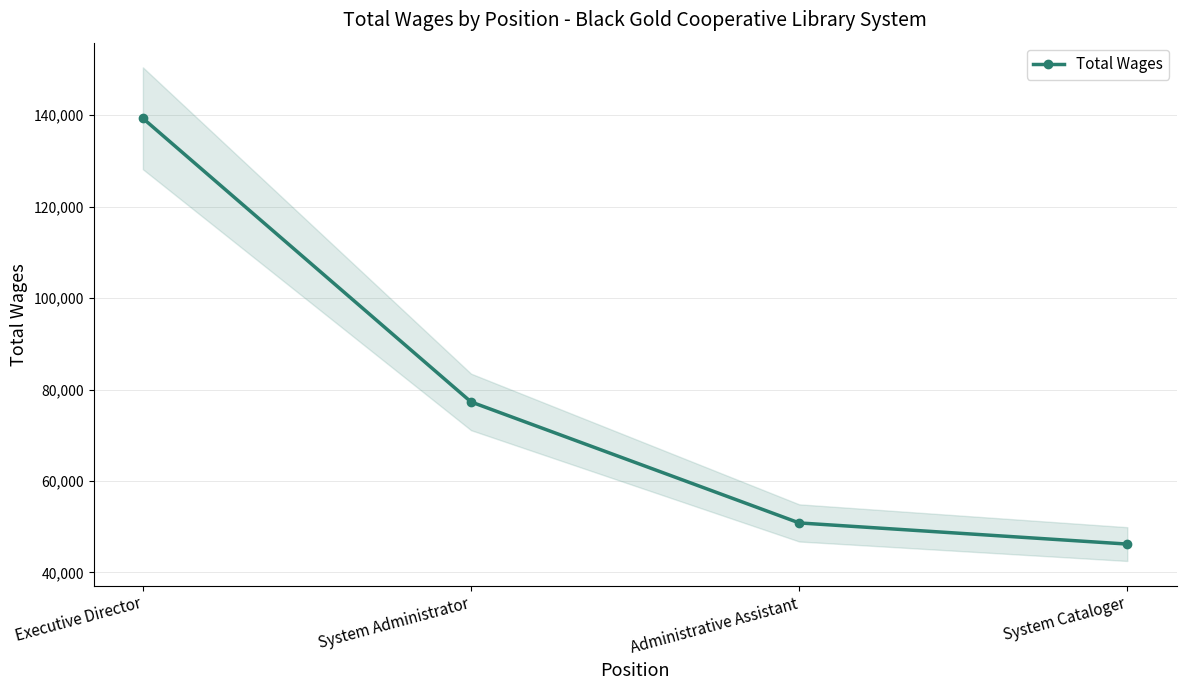

How many values are below 77285?

2